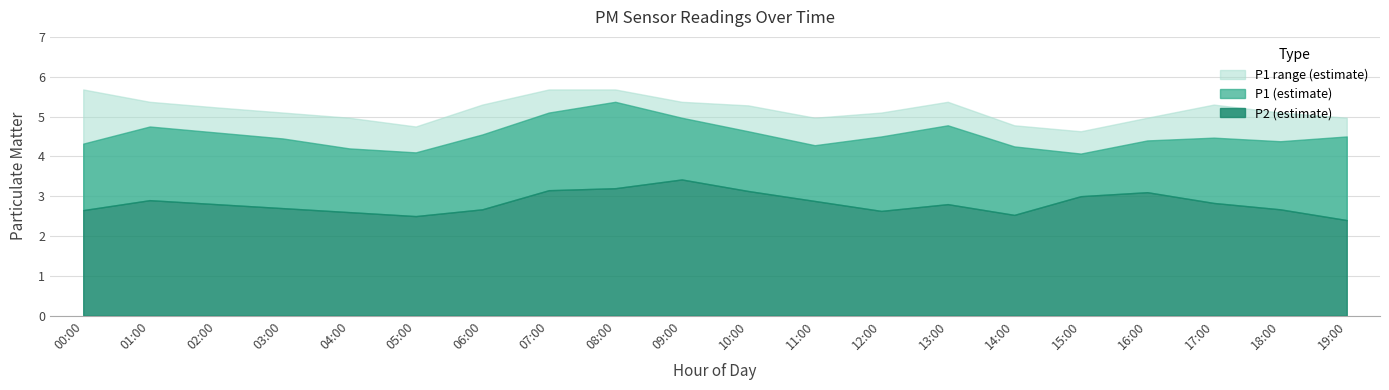

What is the label of the 15th point from the left?

14:00